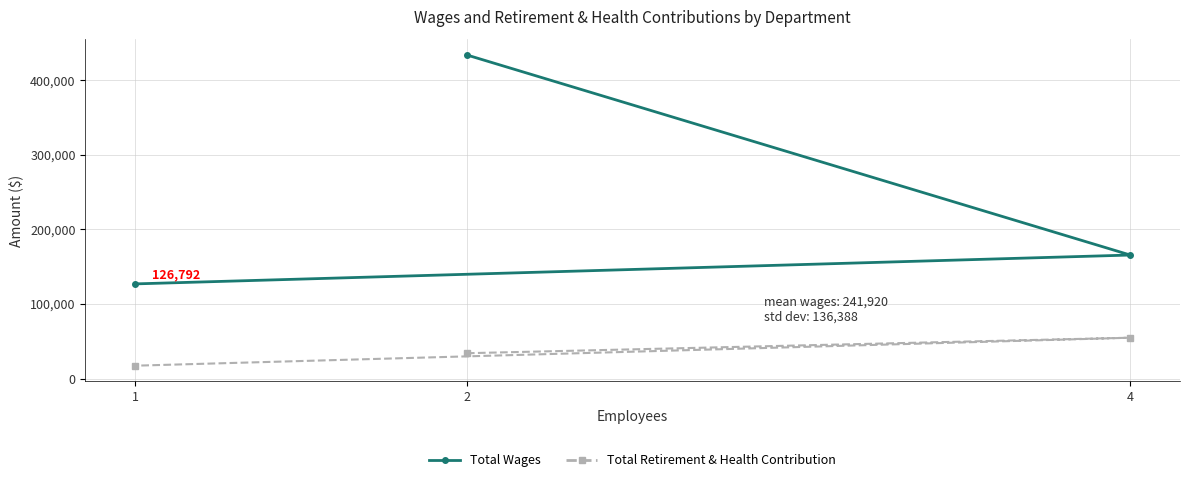

What is the minimum value shown in the chart?

17196